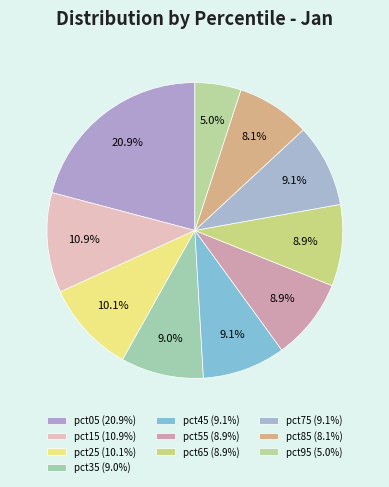

How many slices are in this pie chart?

10